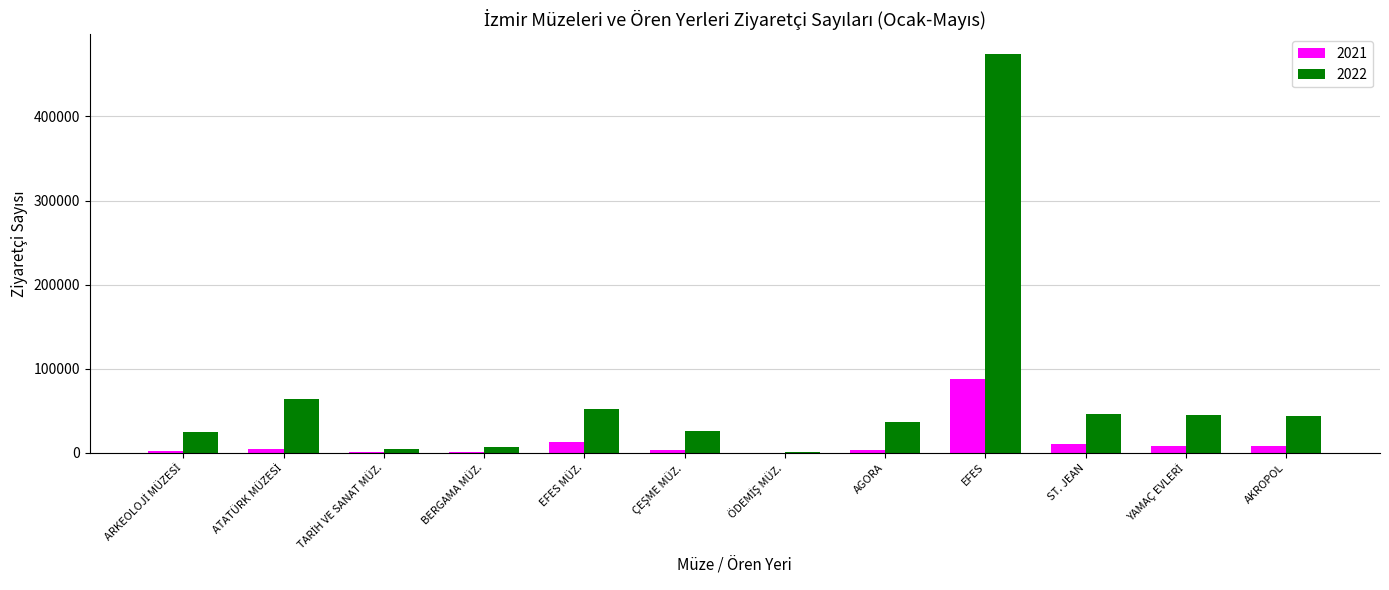

How many data points does each series have?

12